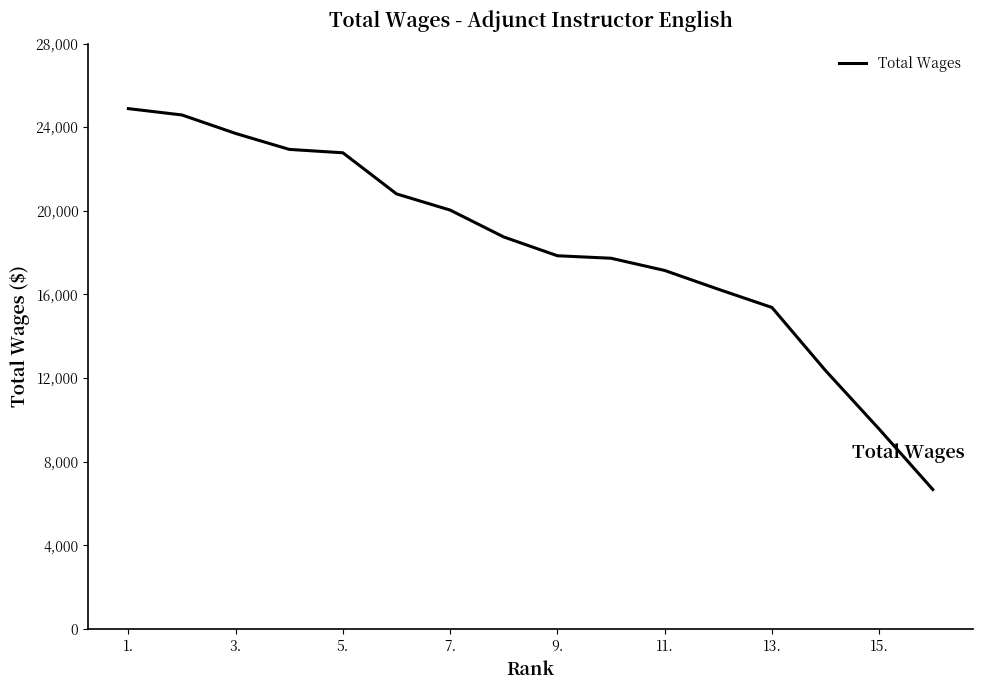

What is the smallest value displayed?

6674